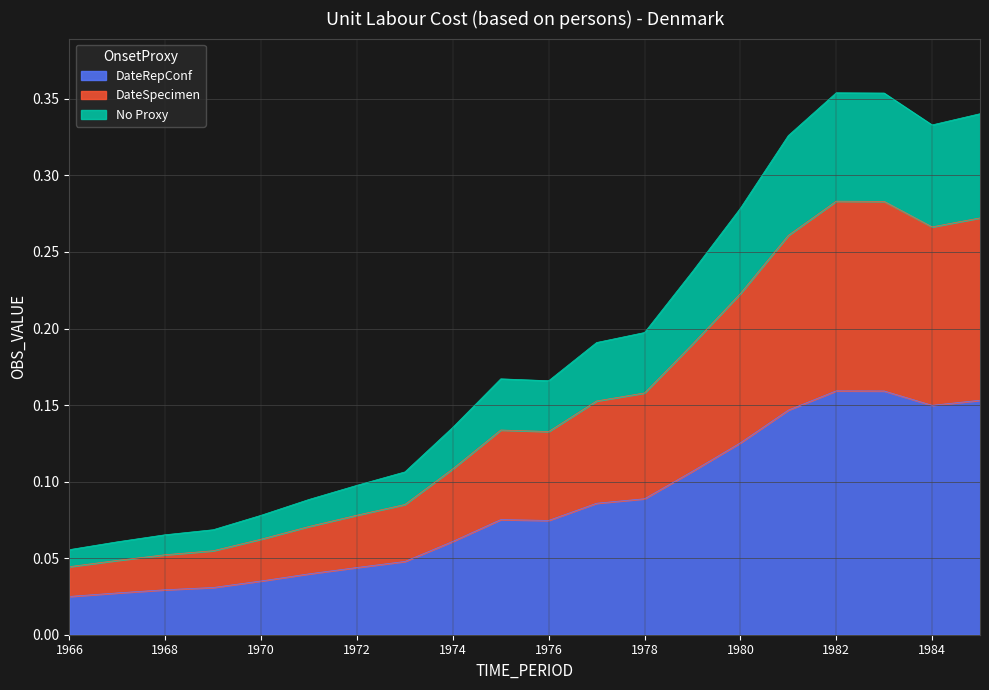

True or false: the data shows 0.1 at 1984.

True